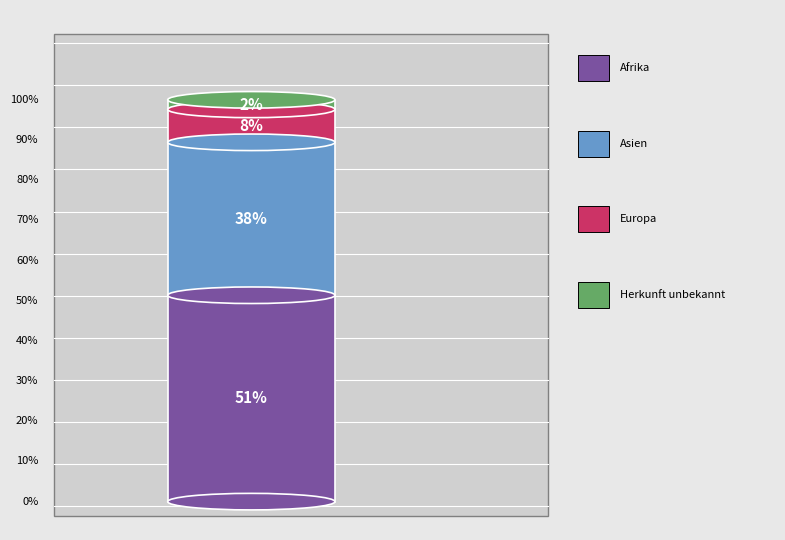

What percentage is the Herkunft unbekannt slice, to the nearest percent?

2%